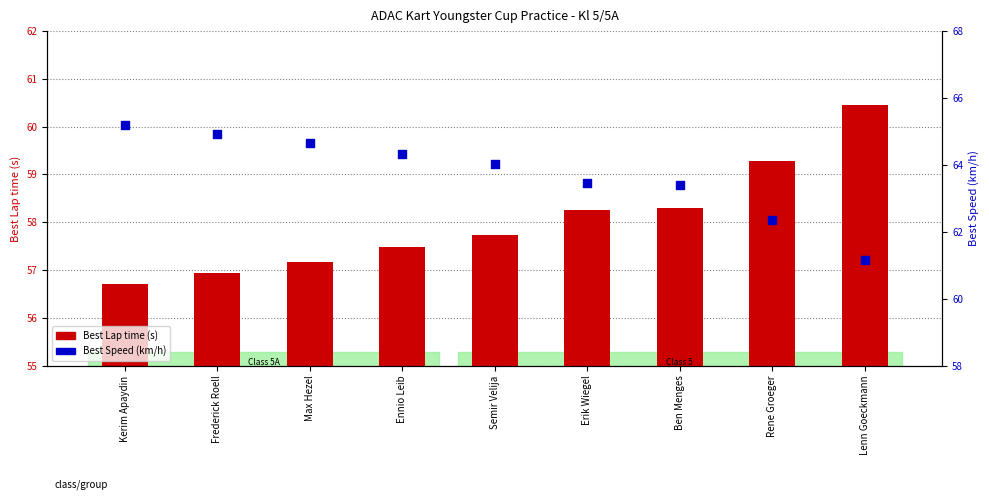

What are all the series names shown in the legend?

Best Lap time (s), Best Speed (km/h)